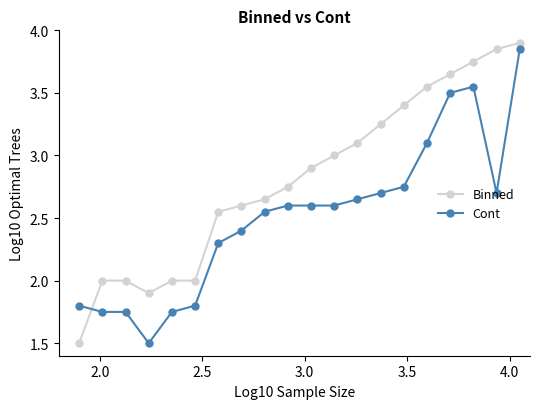

What is the sum of all Cont values?

50.2